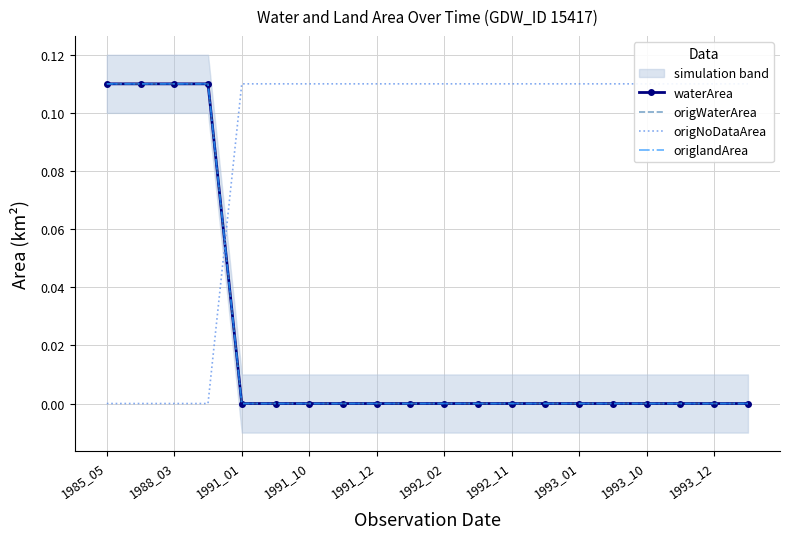

What is the difference between the maximum and second lowest values in the waterArea series?

0.1